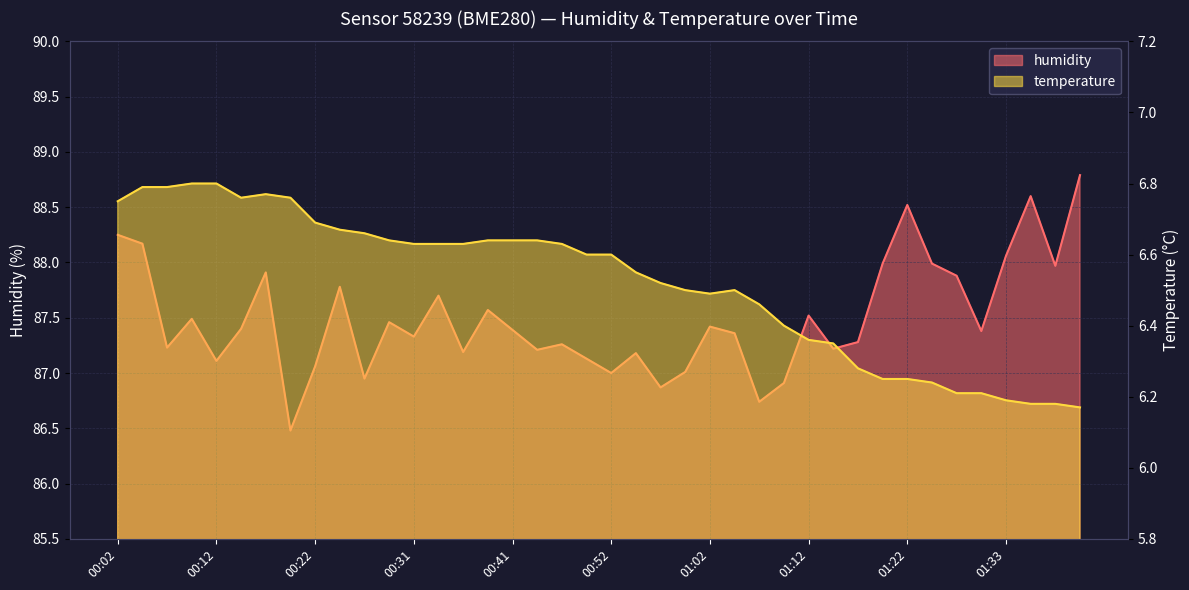

How many categories are shown in the chart?

40